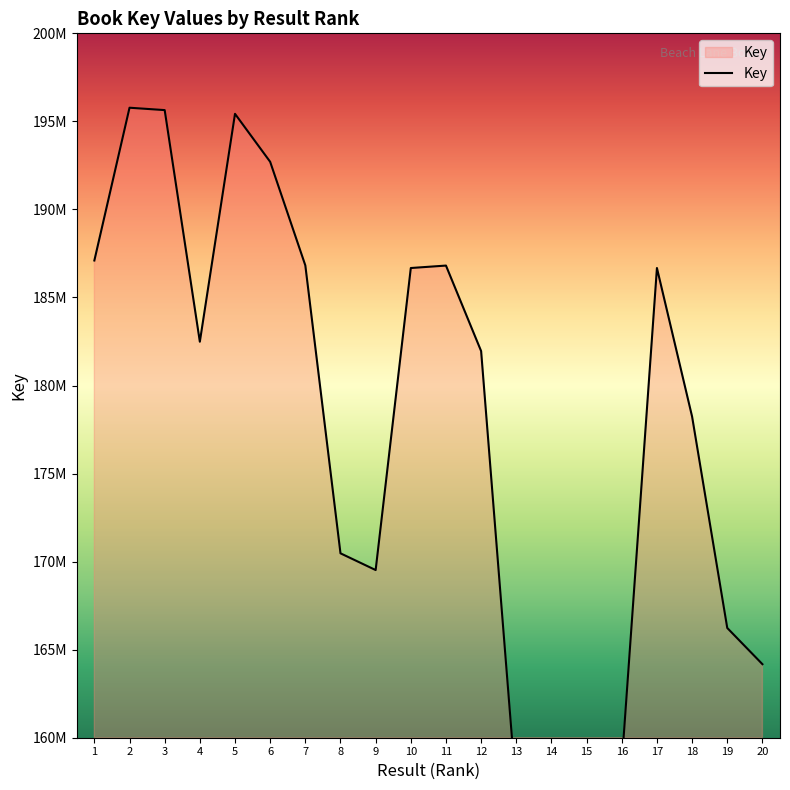

True or false: the data shows 109639743 at 19.

False